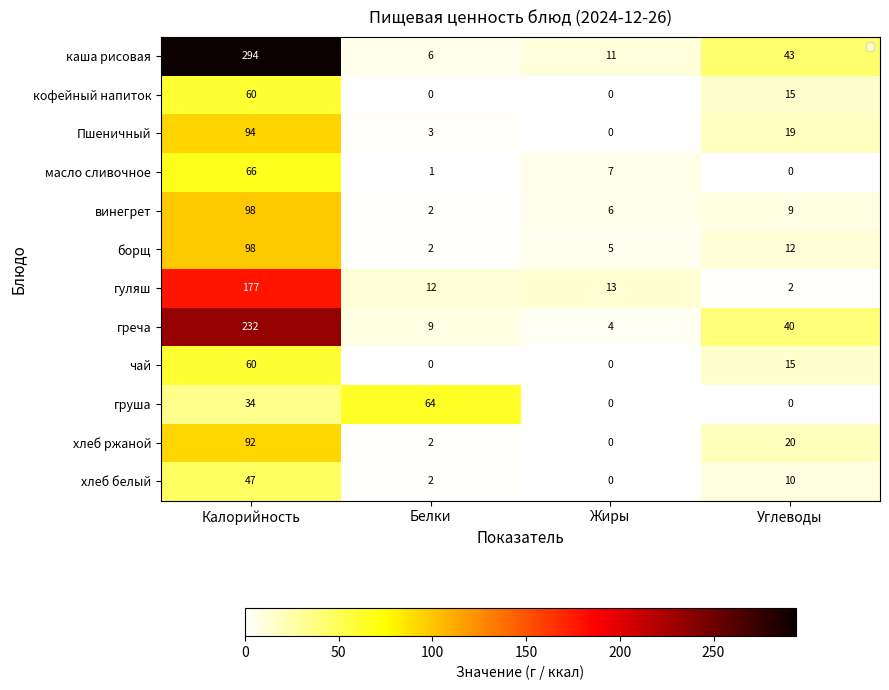

At which category is the sum across all series the highest?

Калорийность